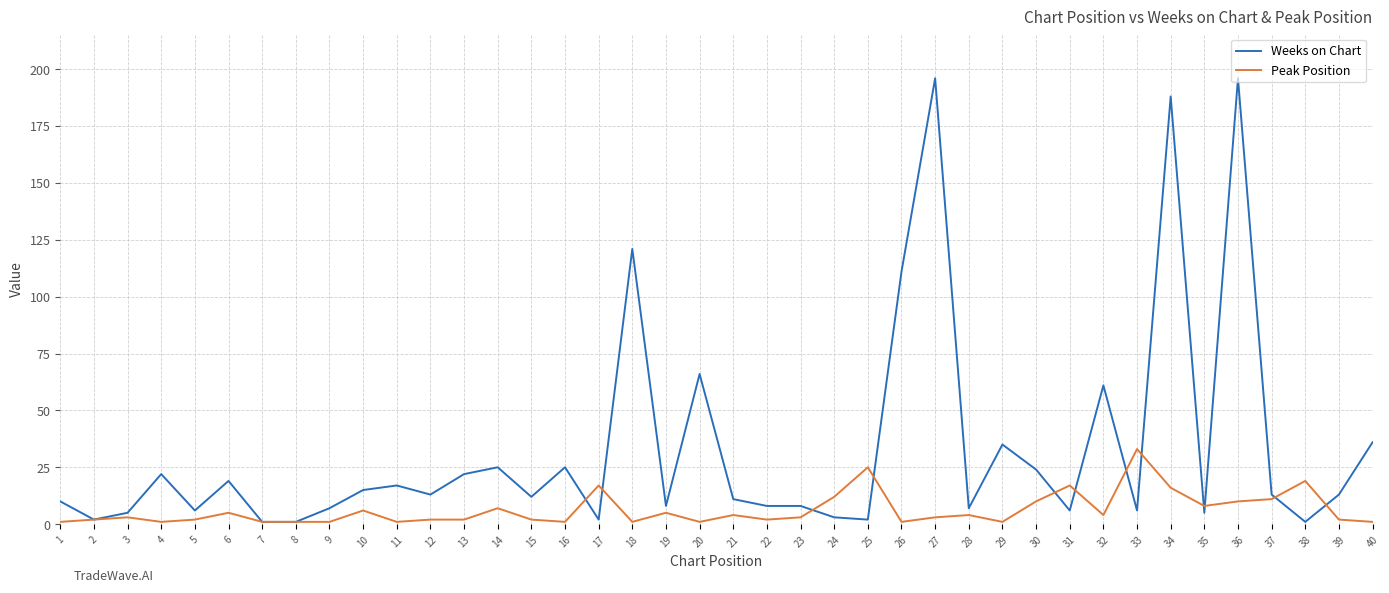

List the series in order of their overall mean, highest first.

Weeks on Chart, Peak Position